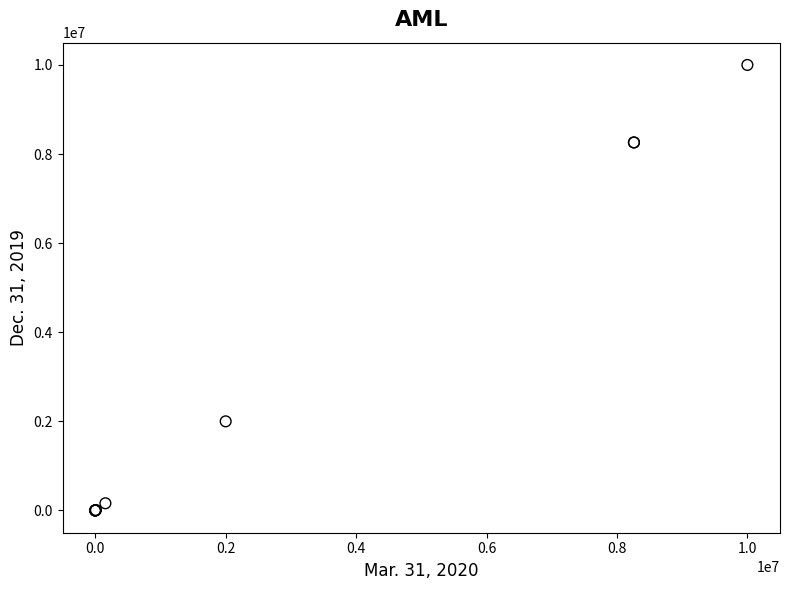

What Y value in the scatter plot is closest to 5000000?

2000000